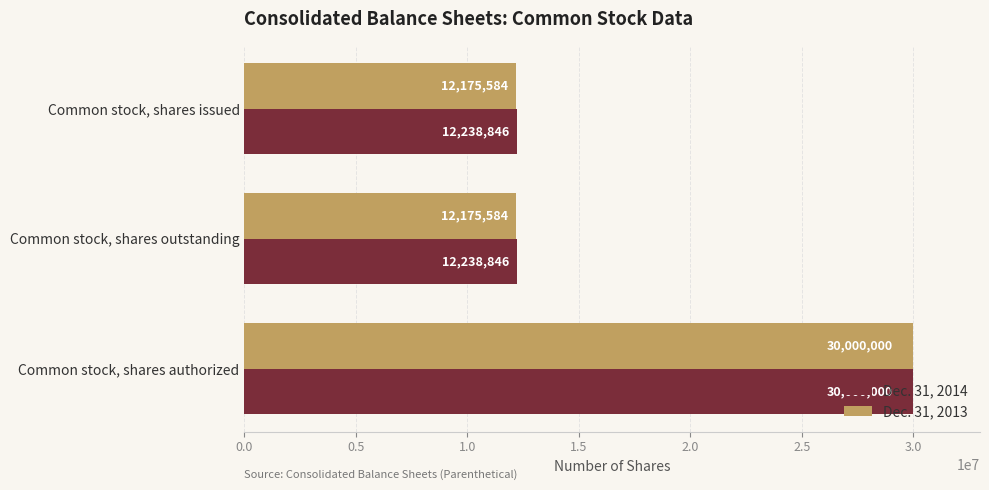

At which category is the sum across all series the highest?

Common stock, shares authorized